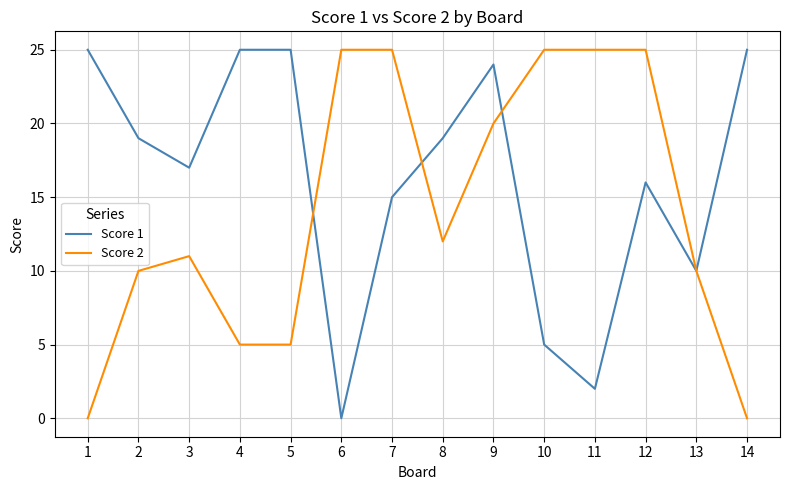

Reading right to left, extract all data points from this chart.

Score 1: 14=25	13=10	12=16	11=2	10=5	9=24	8=19	7=15	6=0	5=25	4=25	3=17	2=19	1=25
Score 2: 14=0	13=10	12=25	11=25	10=25	9=20	8=12	7=25	6=25	5=5	4=5	3=11	2=10	1=0